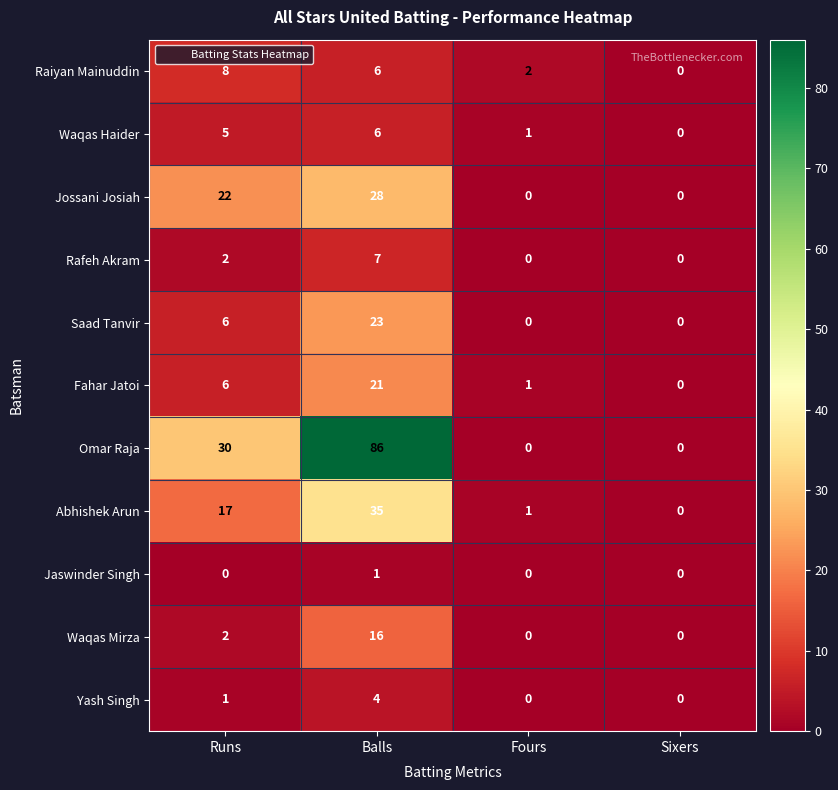

List the labels in order of Raiyan Mainuddin value, largest first.

Runs, Balls, Fours, Sixers